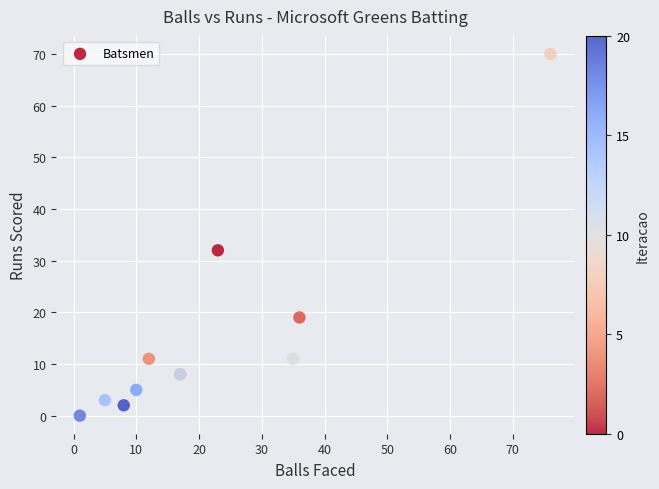

What Y value in the scatter plot is closest to 35?

32